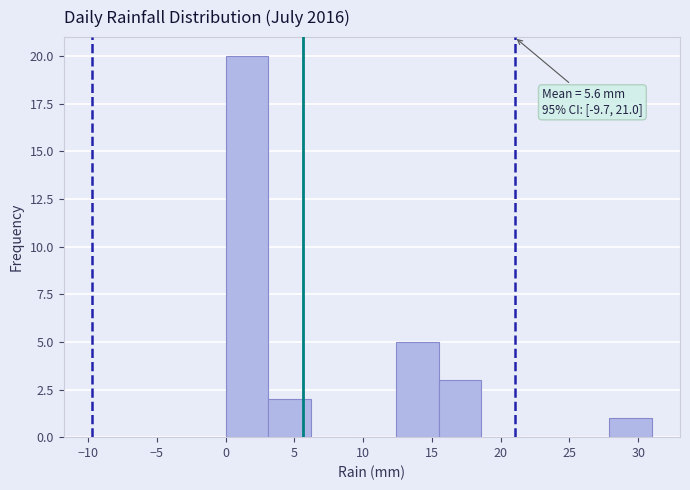

Over which range of the x-axis is the bar tallest?

0.0 to 3.1